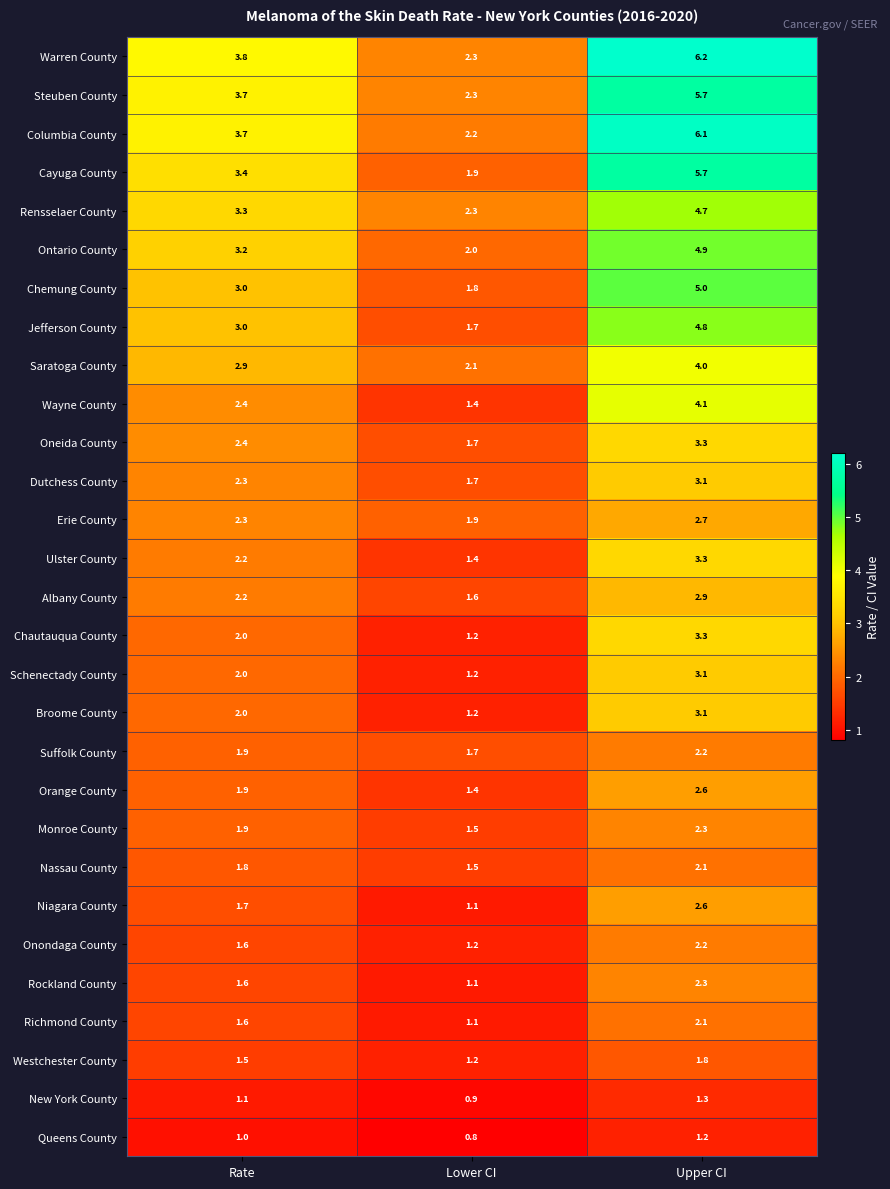

What is the difference between the highest and lowest values at Upper CI?

5.0